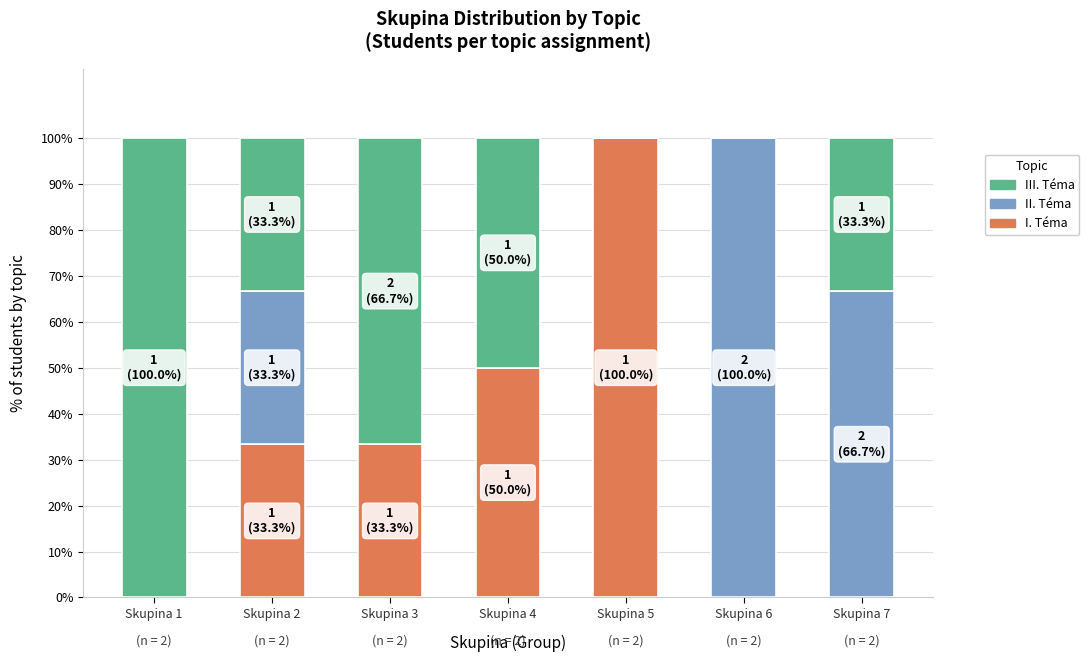

Is it true that I. Téma equals 50.0 at Skupina 4?

True